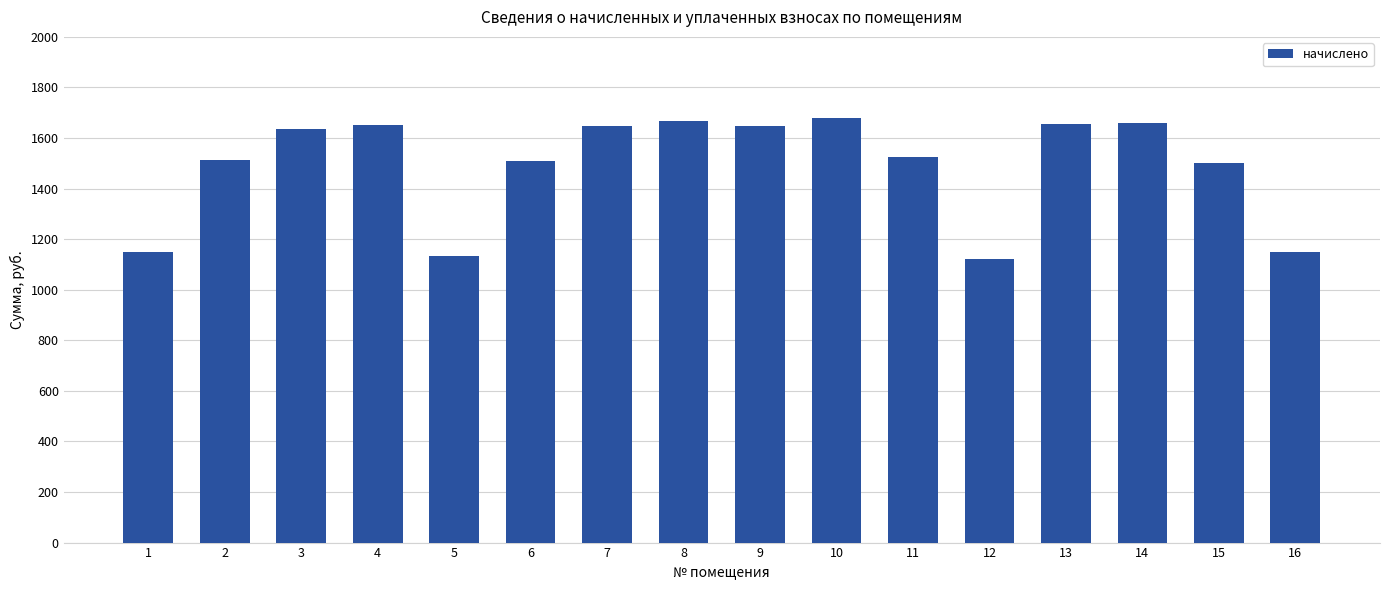

Is it true that the value at 10 is 1679.0?

True